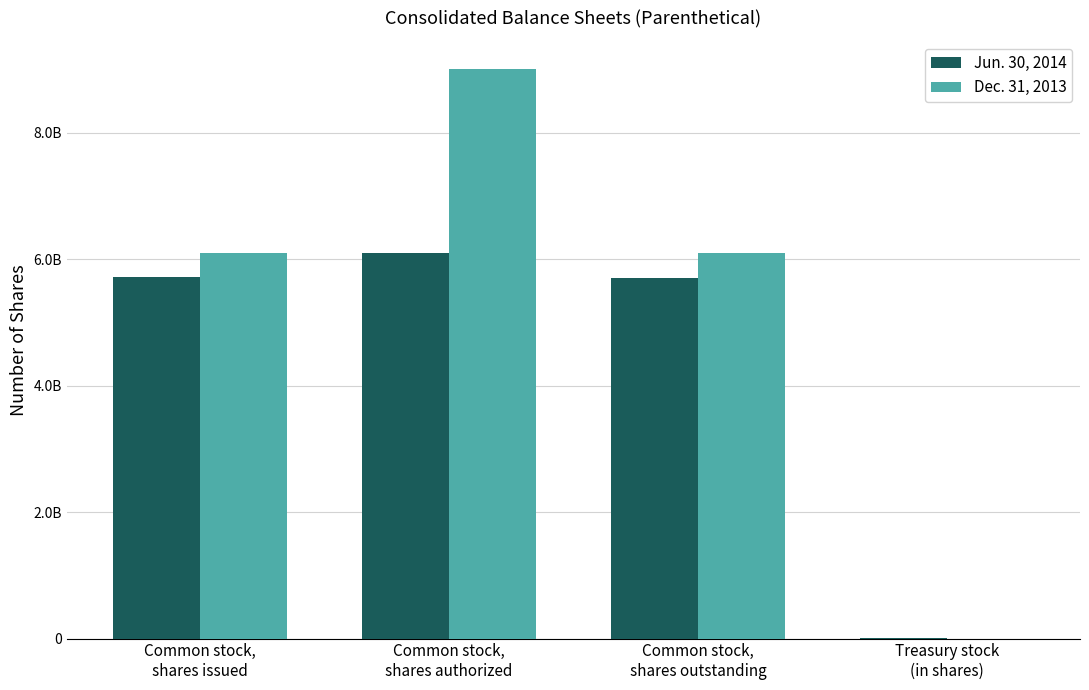

Are the bars grouped side by side (vs. stacked)?

Yes